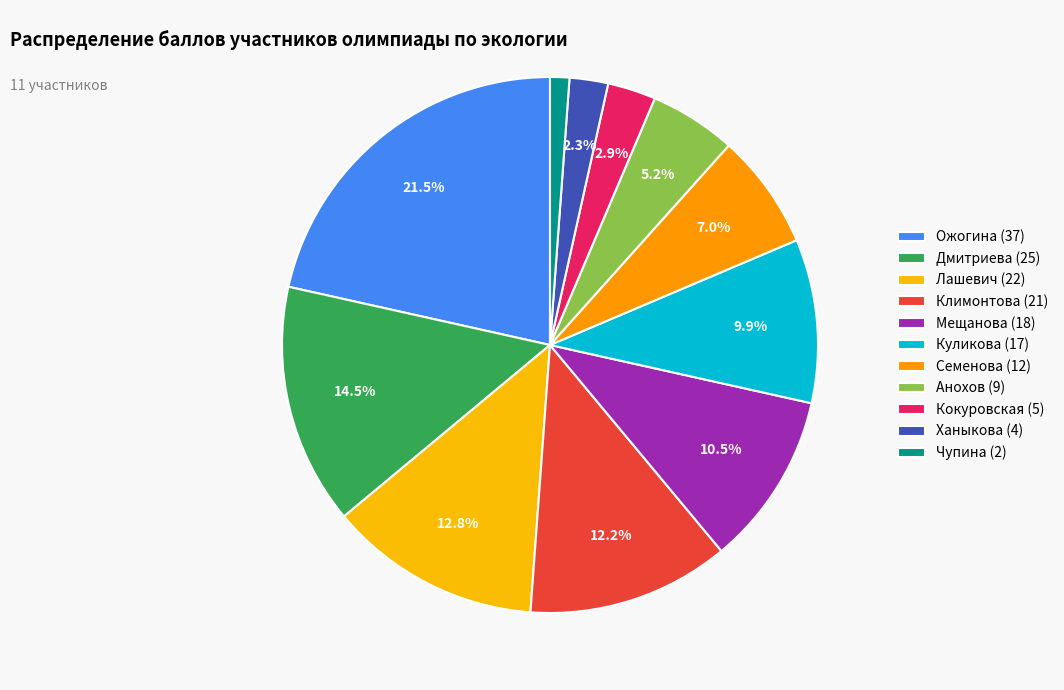

To the nearest percent, what is the combined percentage of Ожогина and Климонтова?

34%